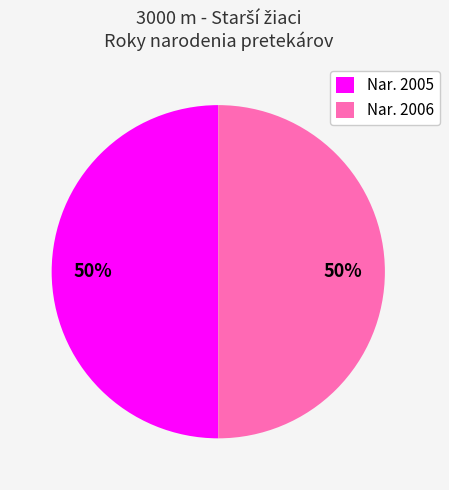

To the nearest percent, what is the combined percentage of Nar. 2005 and Nar. 2006?

100%